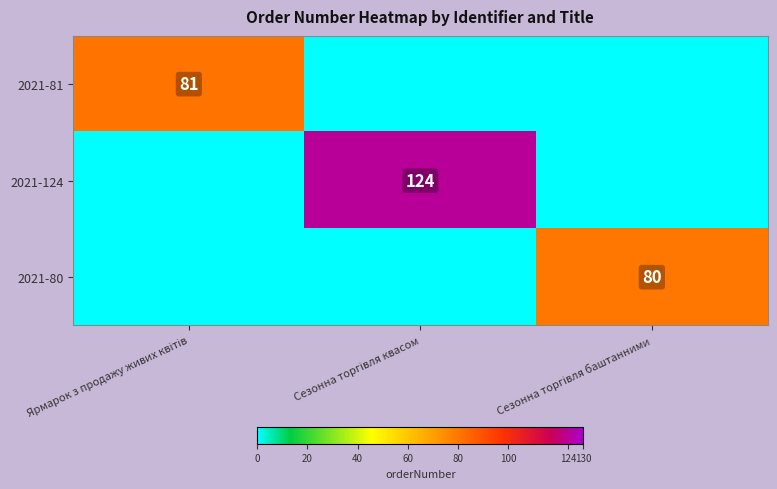

What is the difference between the highest and lowest values at Сезонна торгівля баштанними?

80